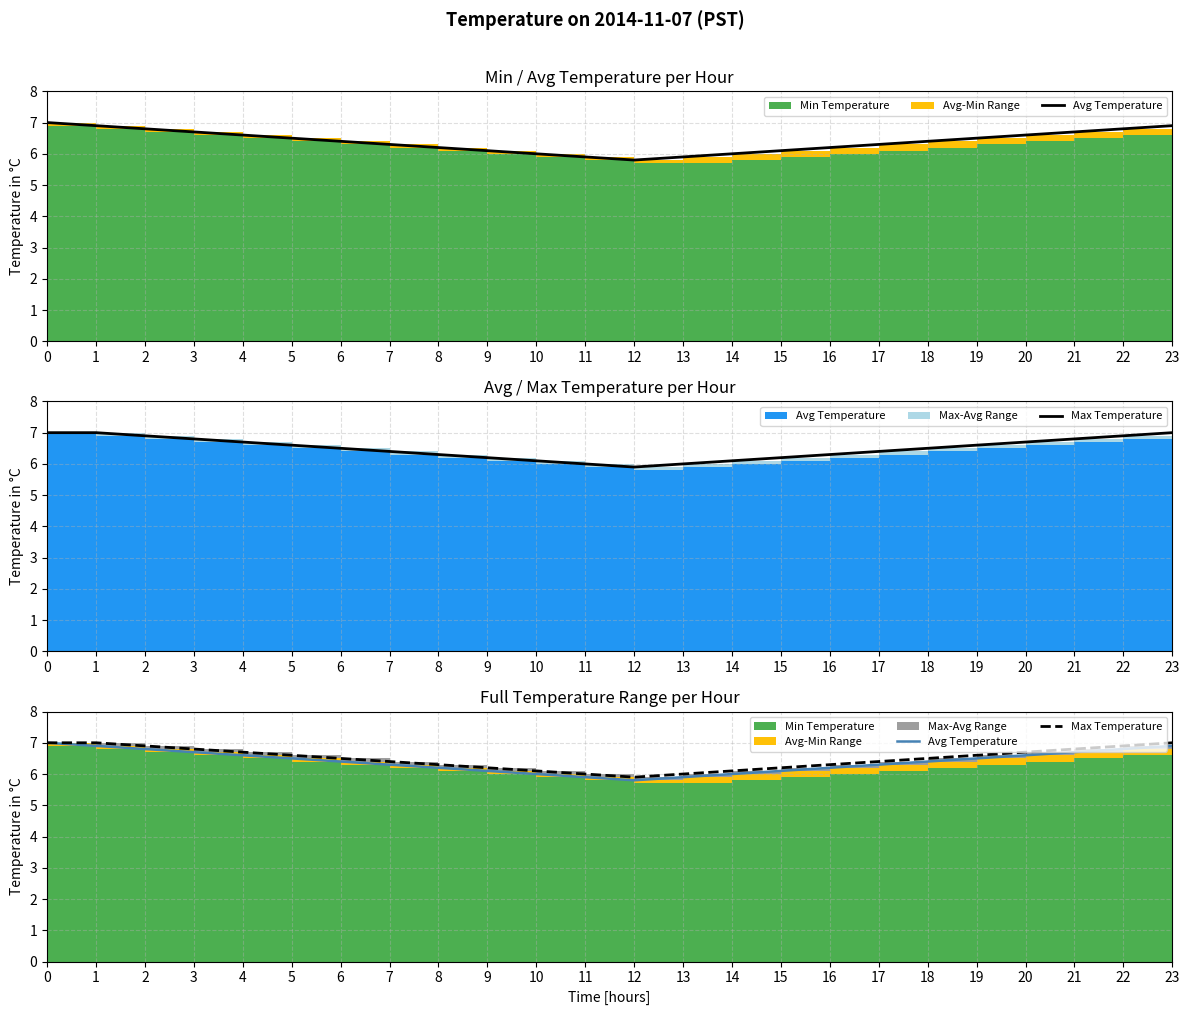

At 5, list the series in order from largest to smallest.

Max Temperature, Avg Temperature